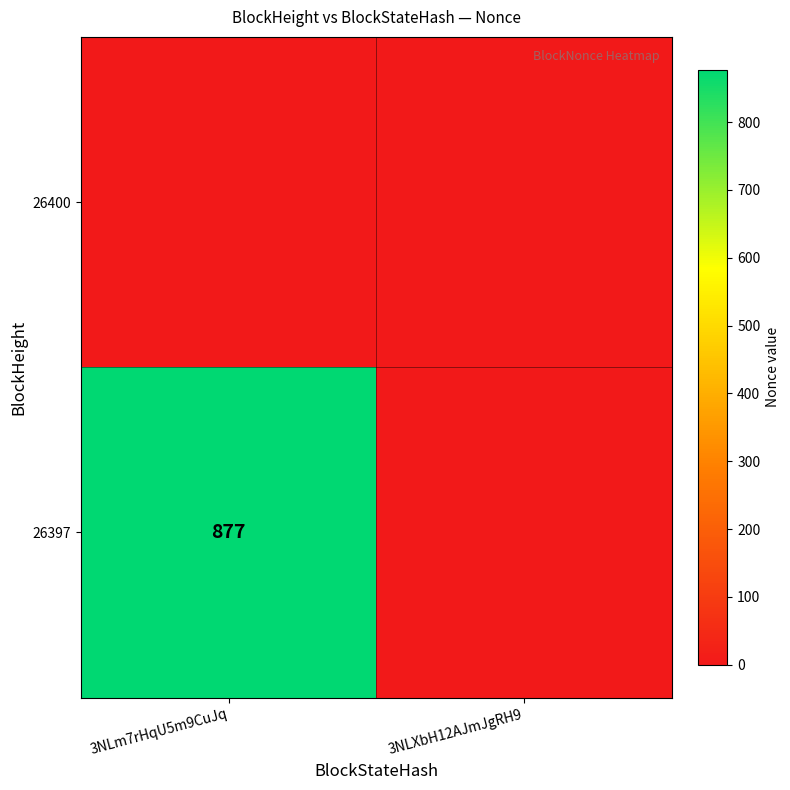

True or false: 26400 has a value of 0 at 3NLm7rHqU5m9CuJq.

True